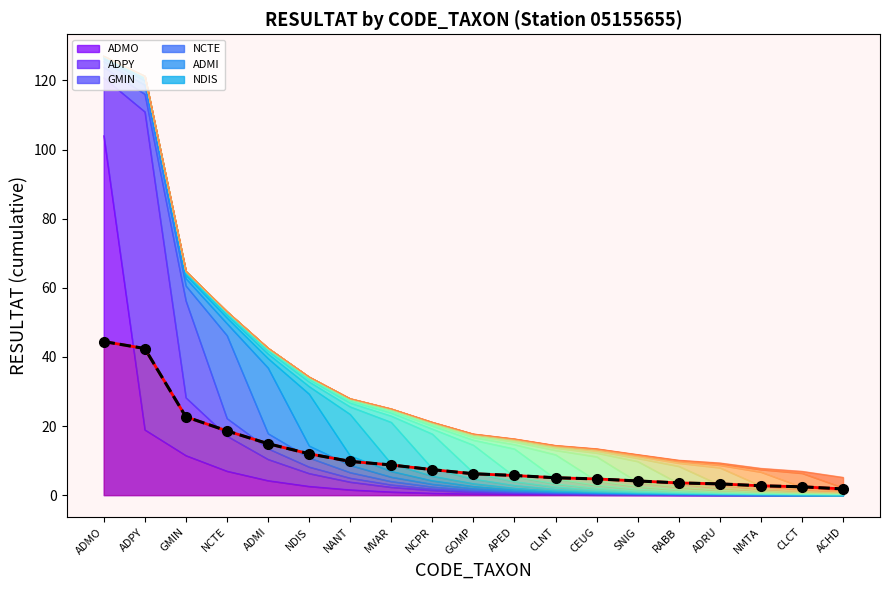

True or false: the data shows 30.0 at GMIN.

False